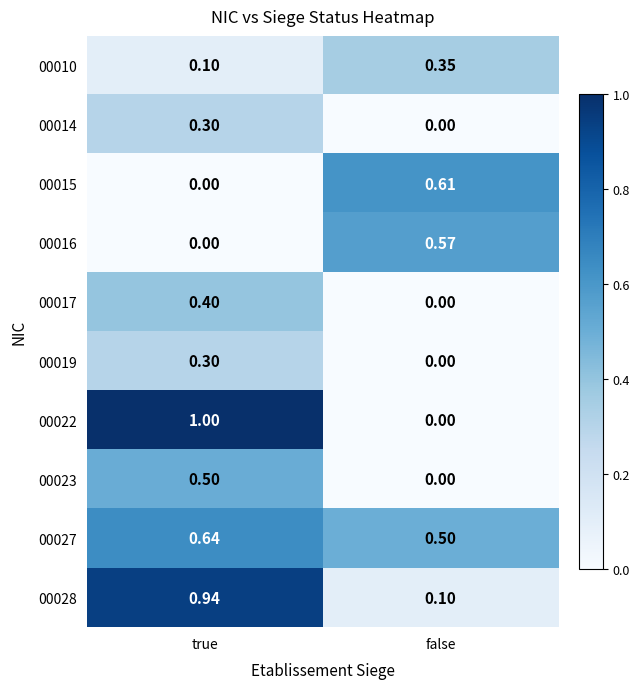

Where is 00023 nearest to the value 0?

false